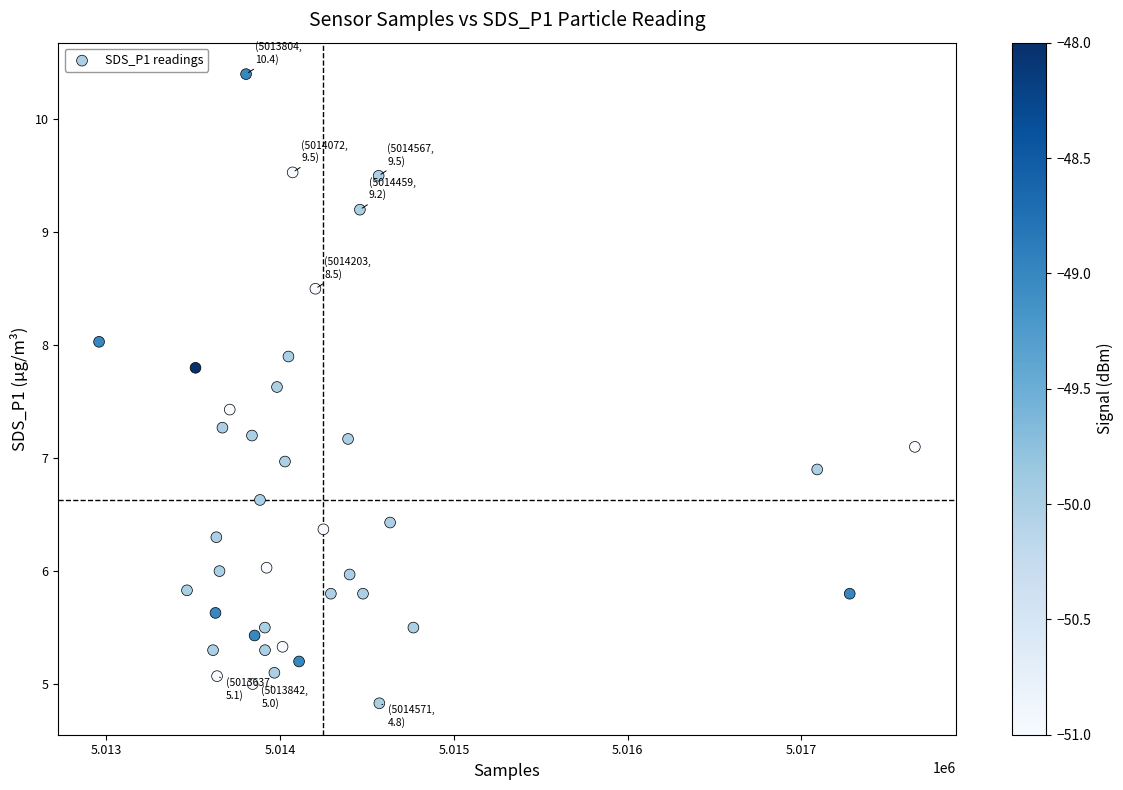

What is the range of Y values (max minus min)?

5.6